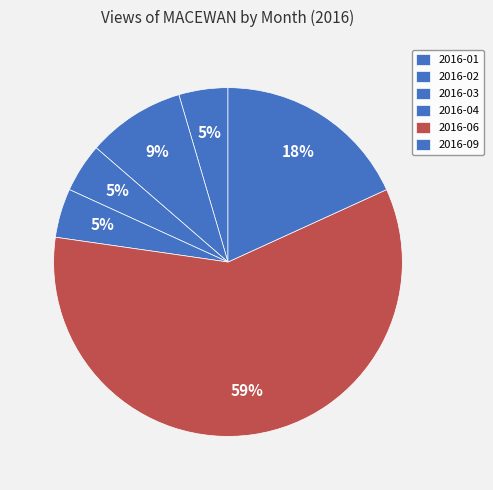

How many segments does this pie chart have?

6